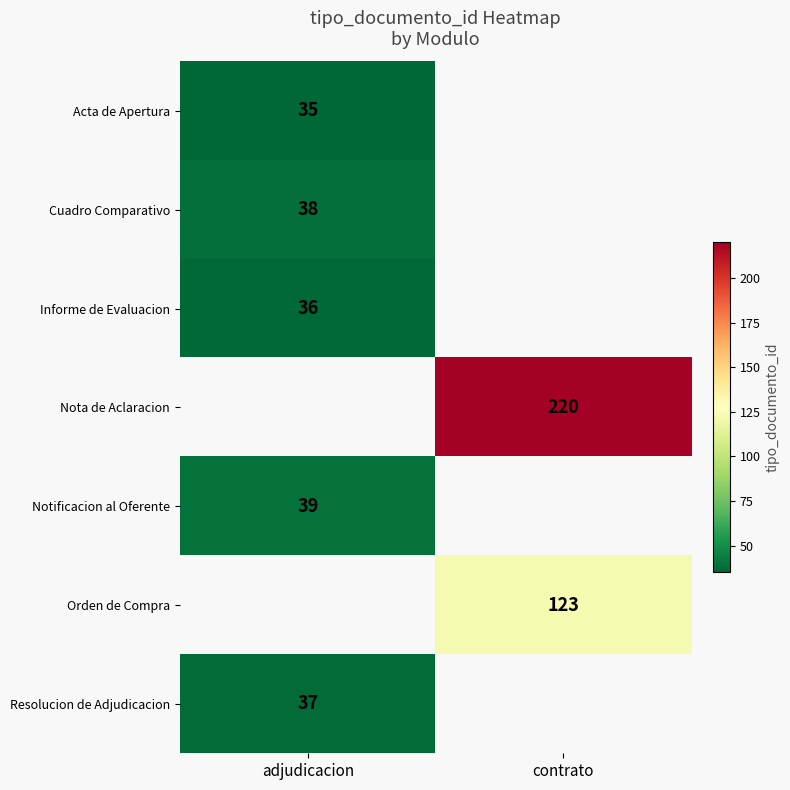

Is the value of Orden de Compra at contrato greater than the value of Cuadro Comparativo at adjudicacion?

Yes